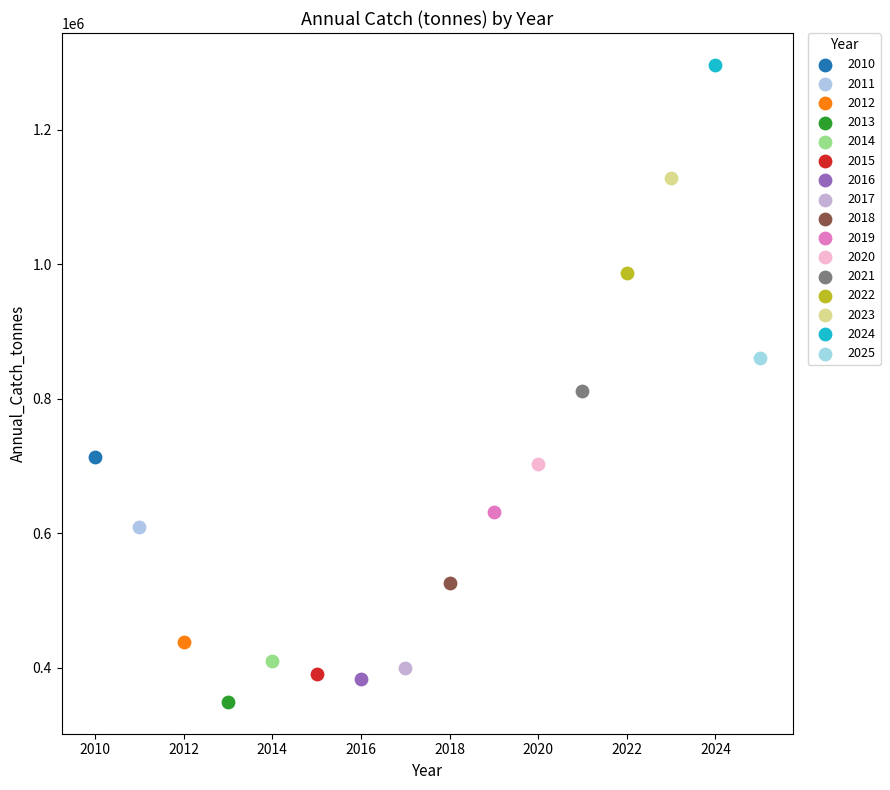

What are all the series names shown in the legend?

2010, 2011, 2012, 2013, 2014, 2015, 2016, 2017, 2018, 2019, 2020, 2021, 2022, 2023, 2024, 2025